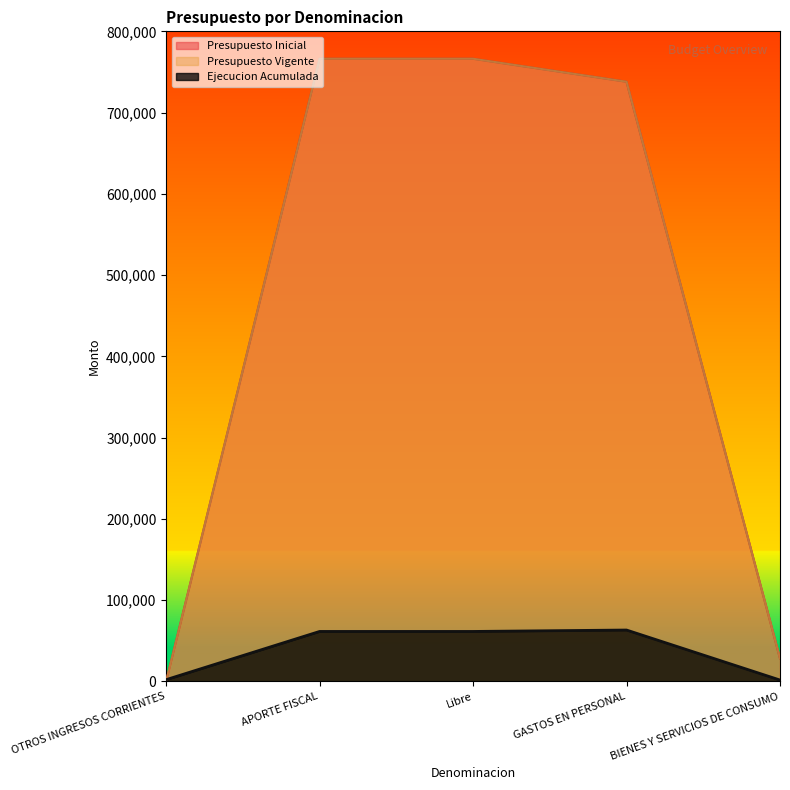

Which series has the largest range (max minus min)?

Presupuesto Inicial